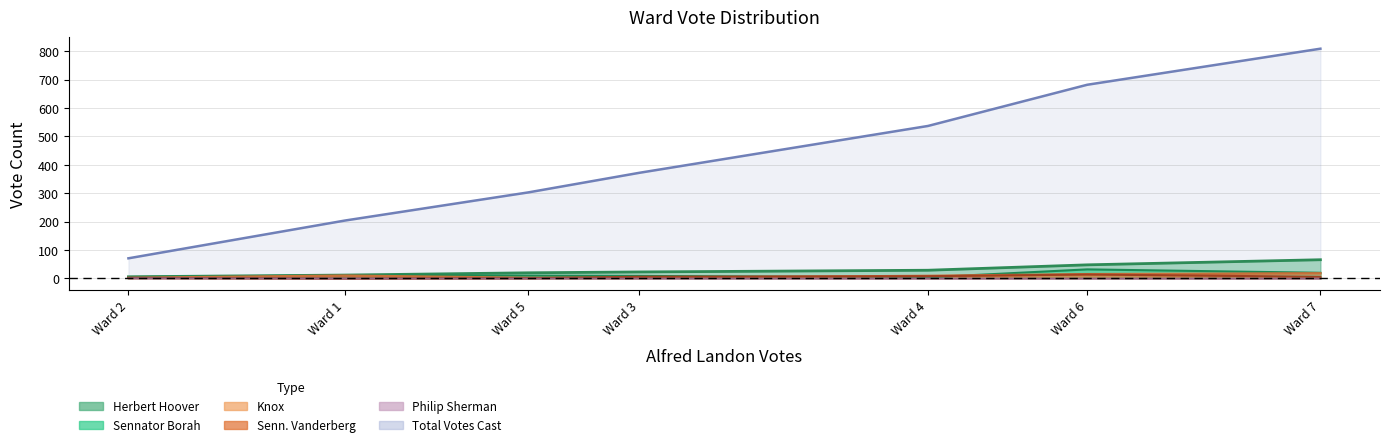

How many positive values does the Philip Sherman series have?

1